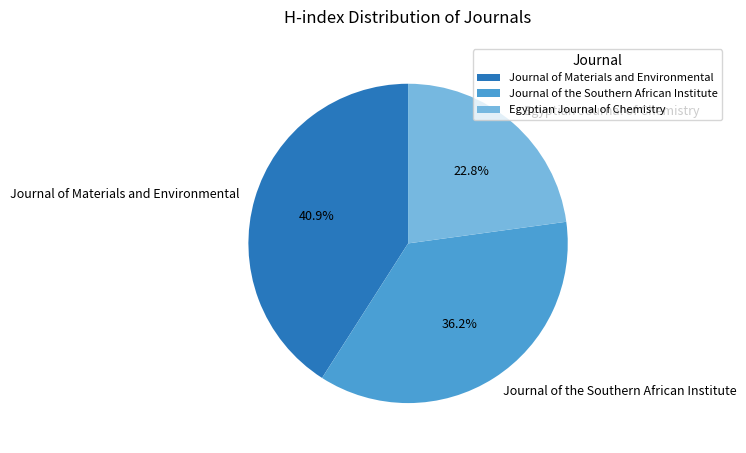

Between Journal of the Southern African Institute and Journal of Materials and Environmental, which is larger?

Journal of Materials and Environmental